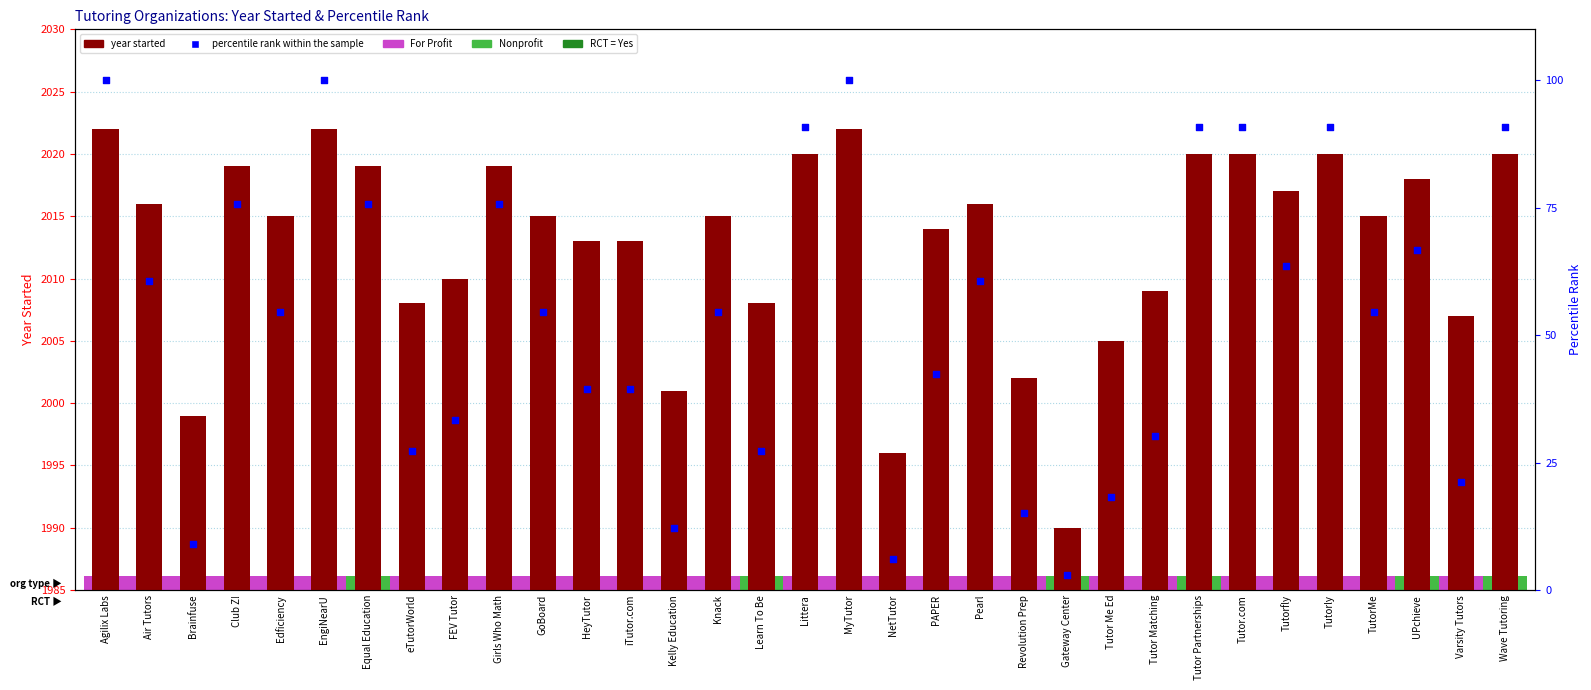

Which series has the largest Y range (max minus min)?

percentile rank within the sample